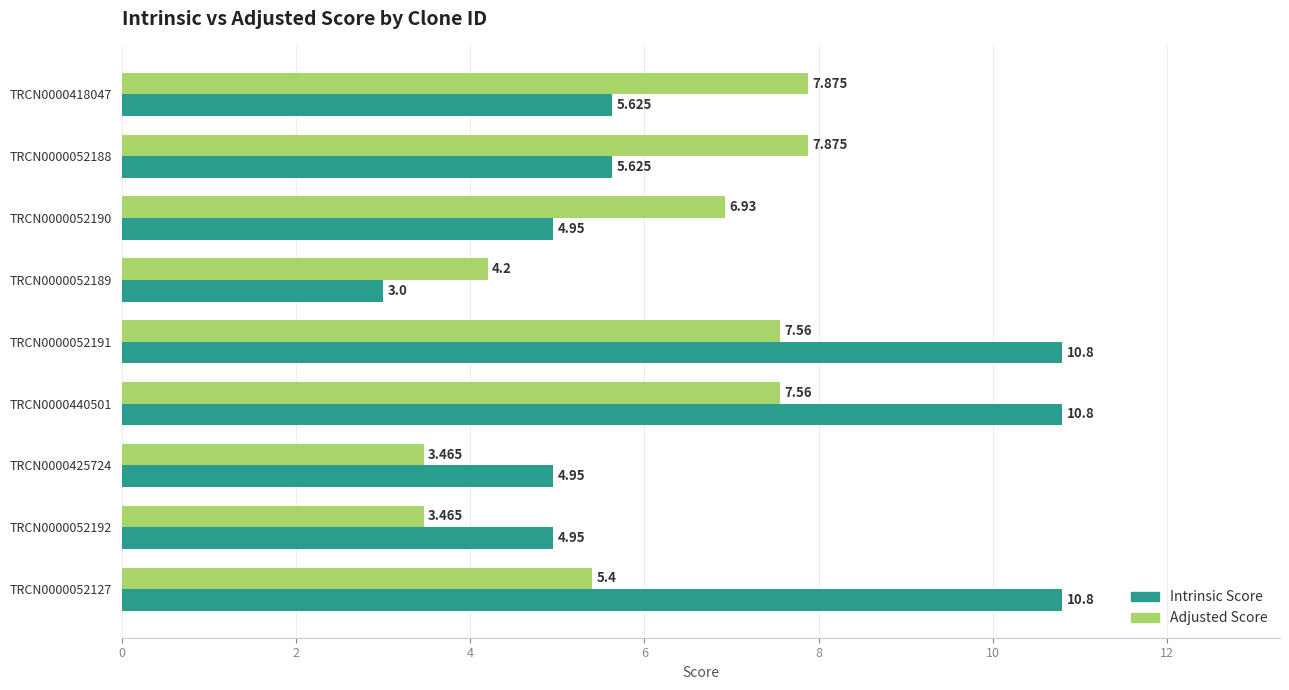

List the series in order of their overall mean, highest first.

Intrinsic Score, Adjusted Score